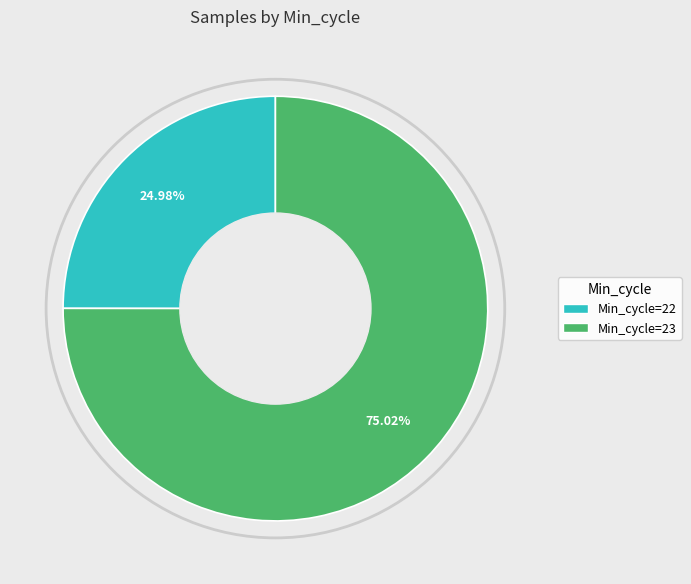

Count the number of slices in the pie.

2